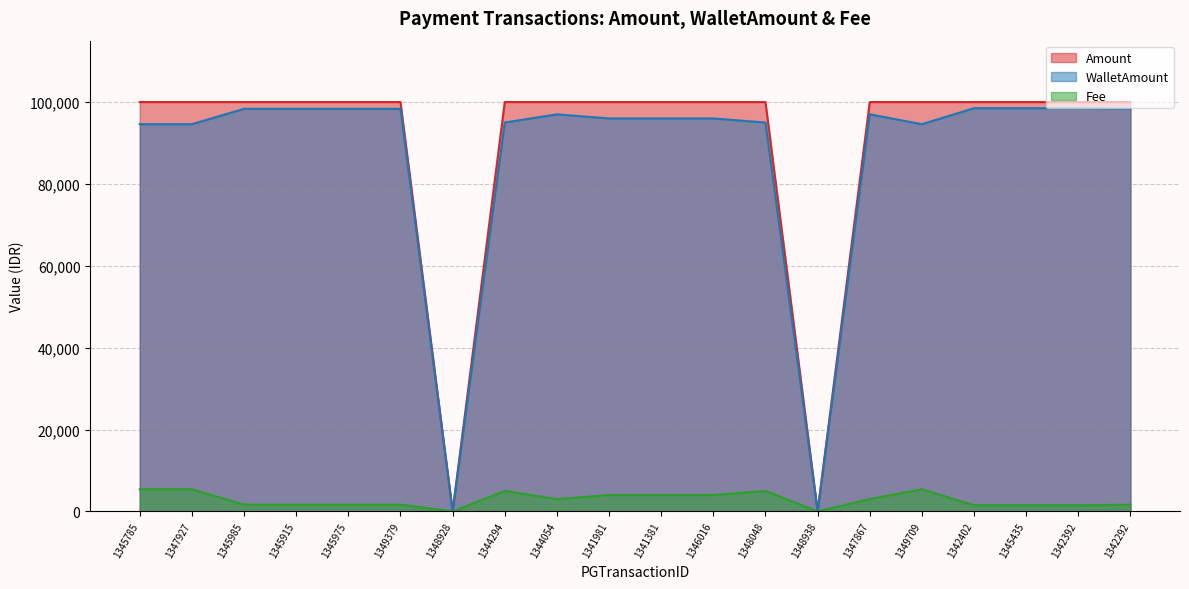

Is it true that Amount equals 100000 at 1341981?

True